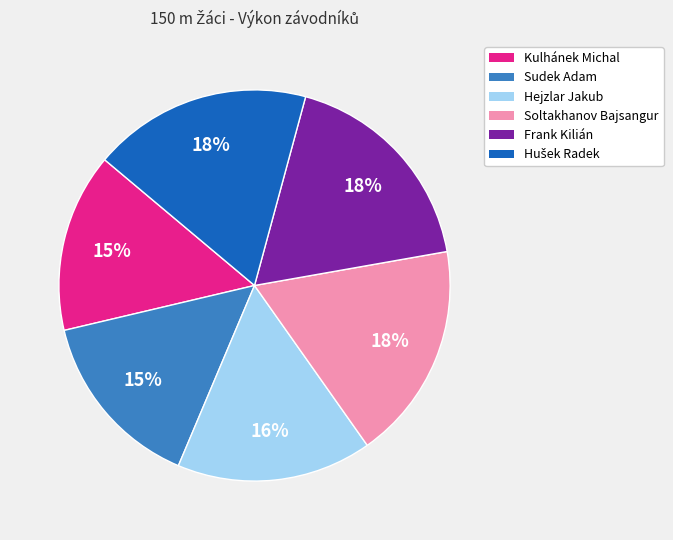

Count the number of slices in the pie.

6